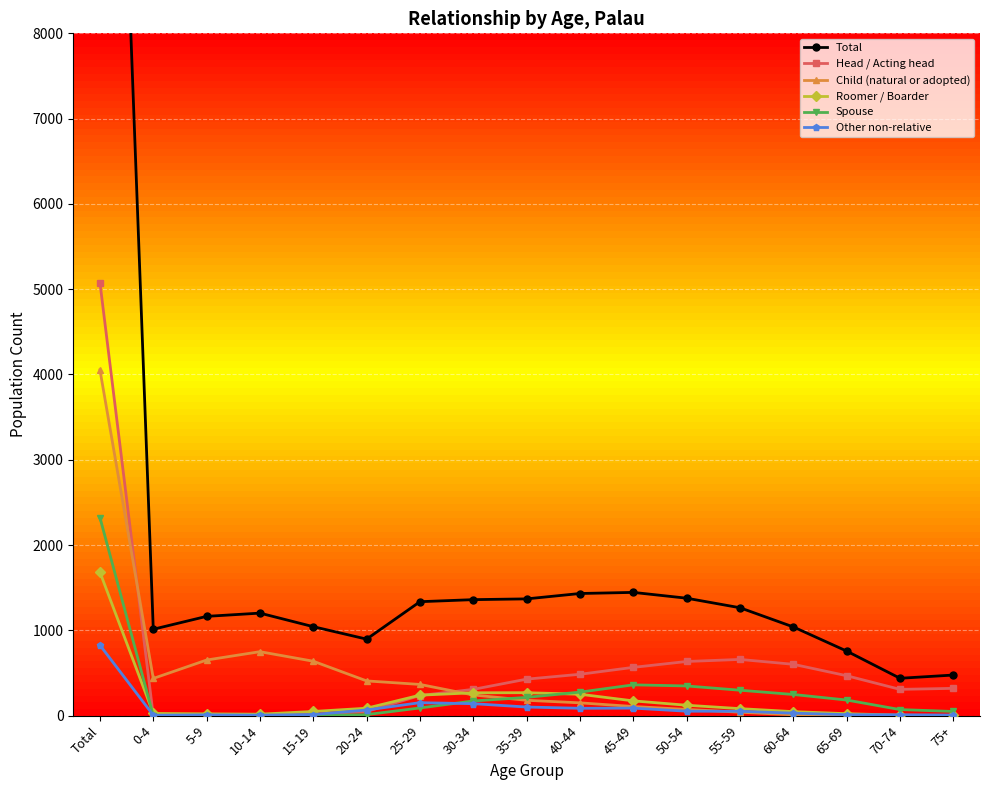

How many interior local peaks does the Other non-relative series have?

3